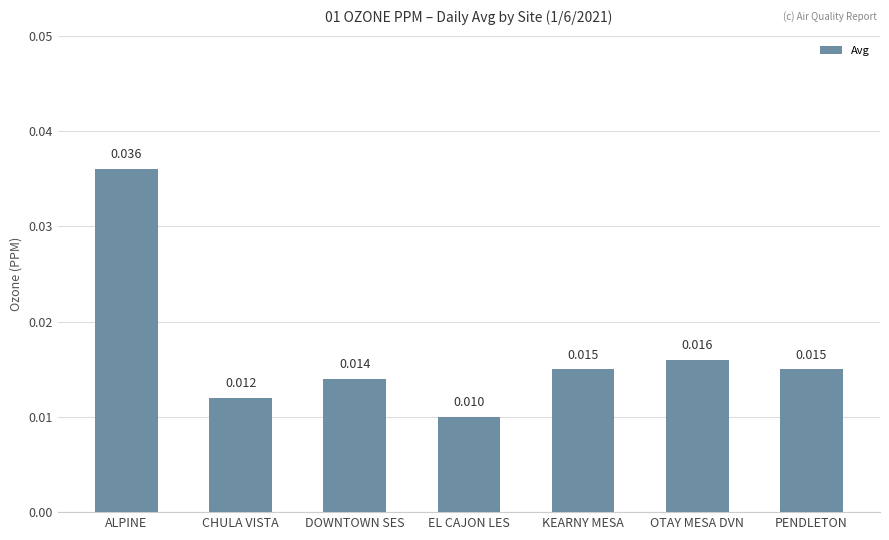

Which label corresponds to the smallest value in the chart?

EL CAJON LES